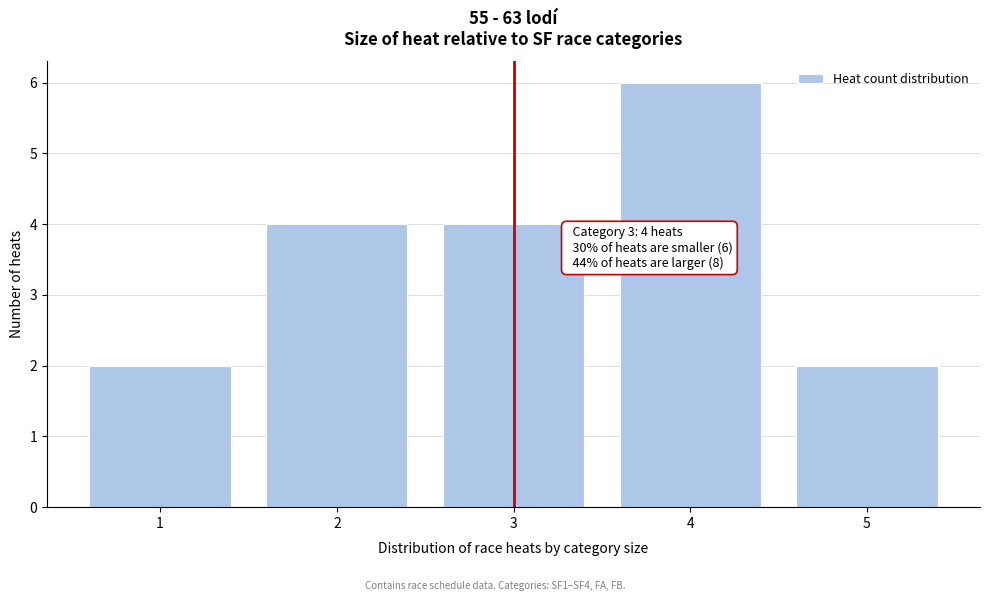

Reading left to right, what are all the values shown in this chart?

1=2	2=4	3=4	4=6	5=2